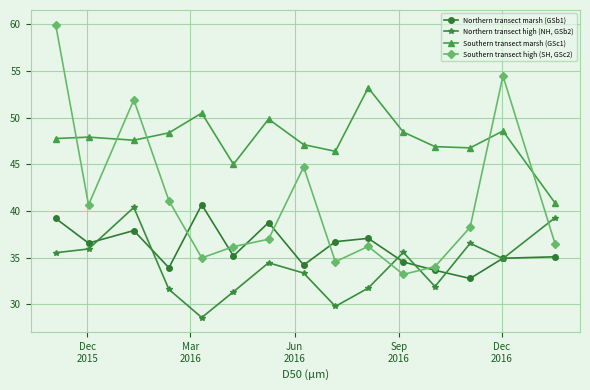

What is the minimum value shown in the chart?

28.6